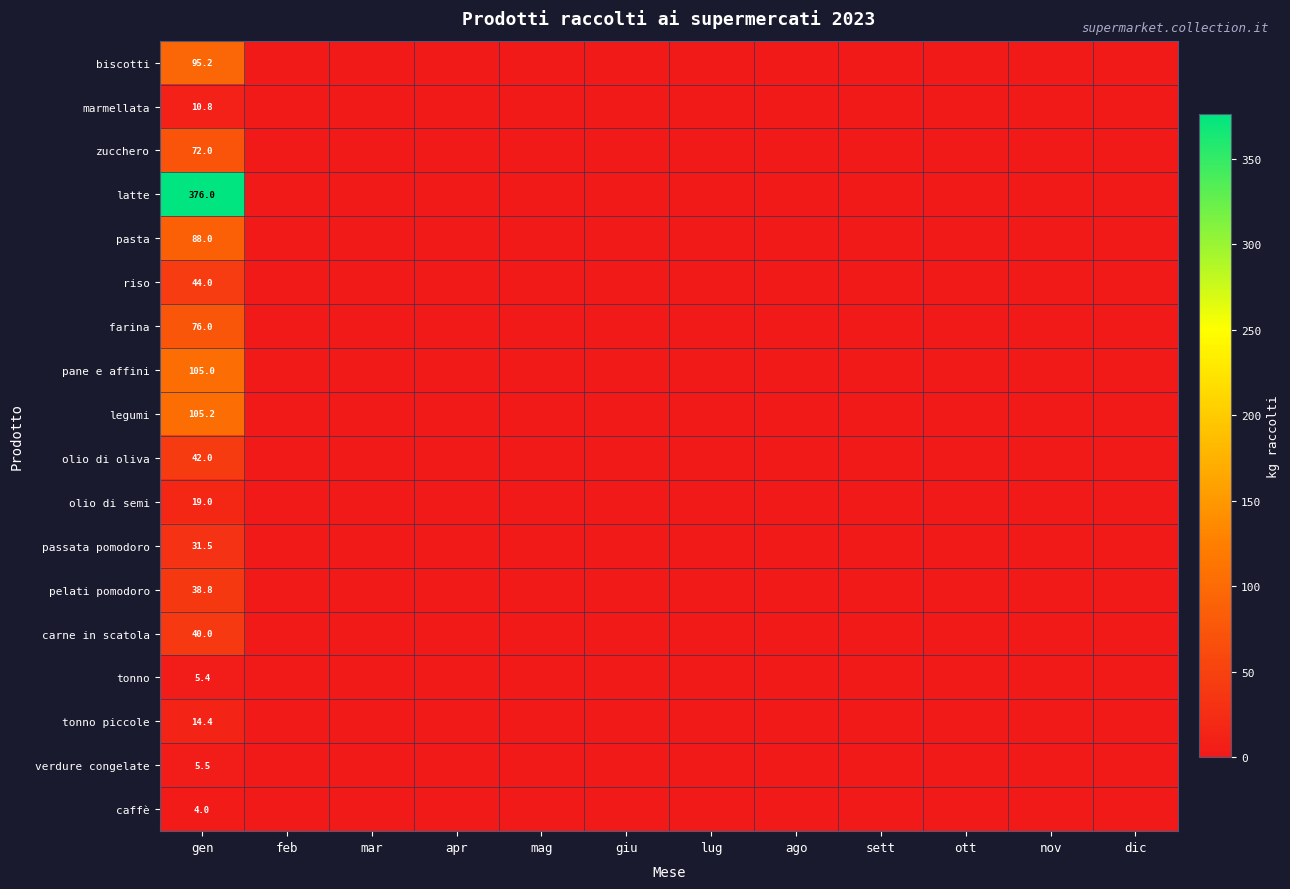

What is the spread (max minus min) of values at gen?

372.0